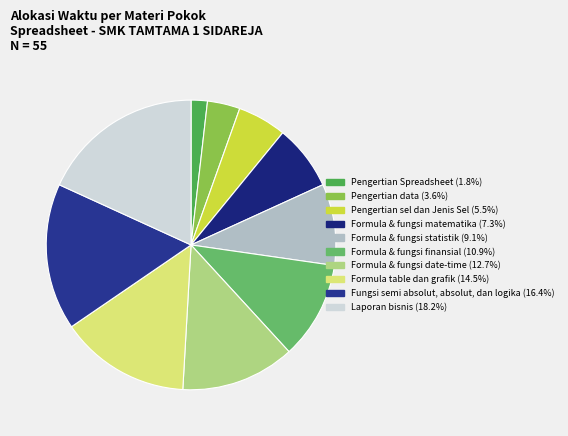

Does Formula table dan grafik account for over 50% of the chart?

No